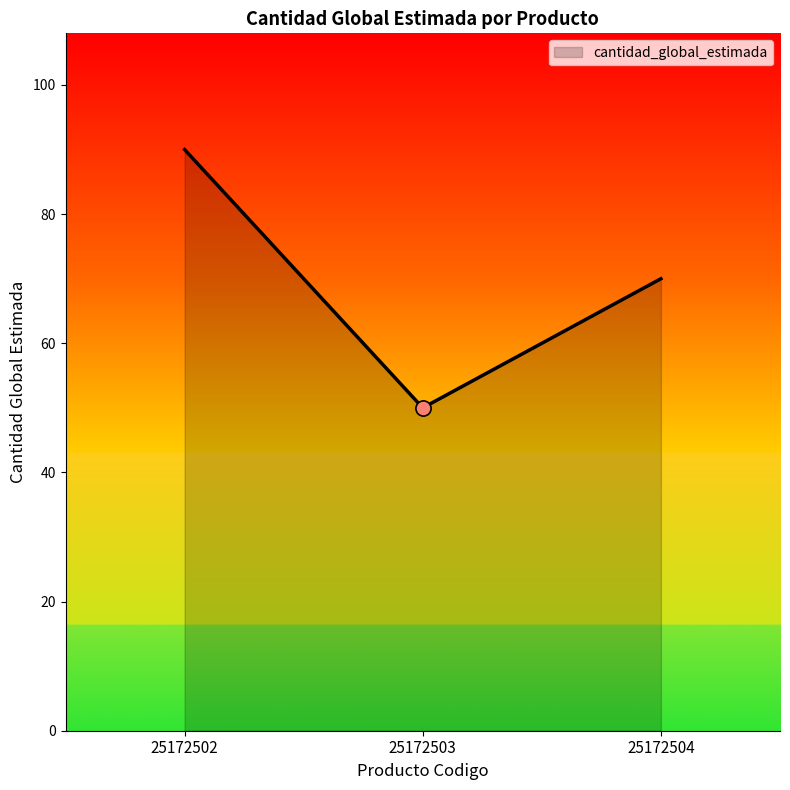

Which has a higher value, 25172504 or 25172503?

25172504